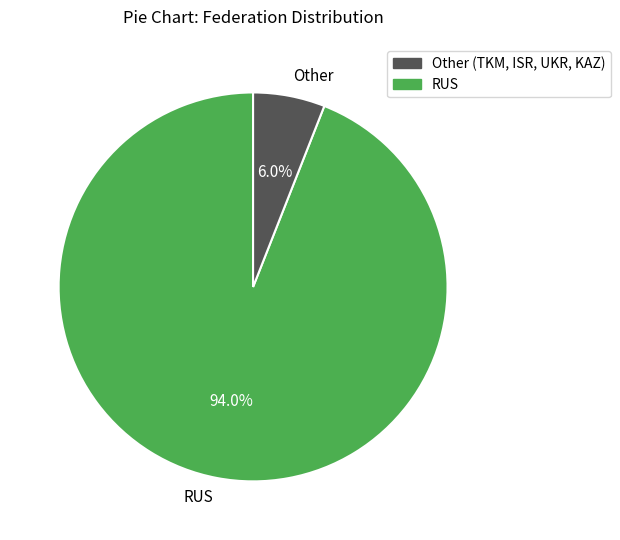

Which slice is the largest?

RUS